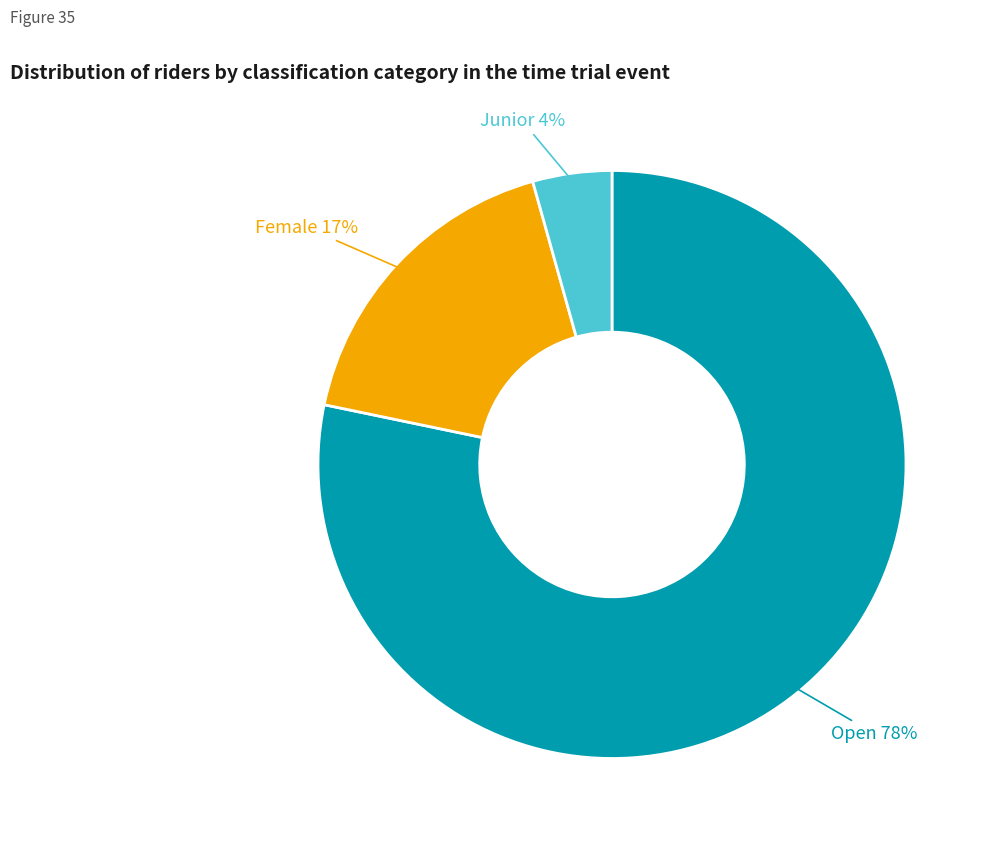

To the nearest percent, what is the average slice percentage?

33%